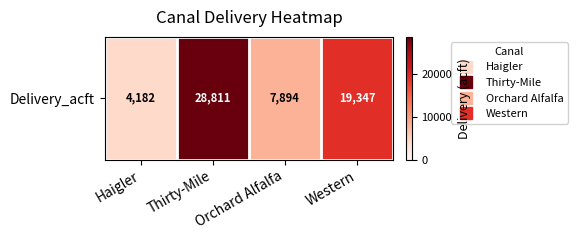

Reading right to left, extract all data points from this chart.

Western=19346.8	Orchard Alfalfa=7894.1	Thirty-Mile=28811.2	Haigler=4182.4